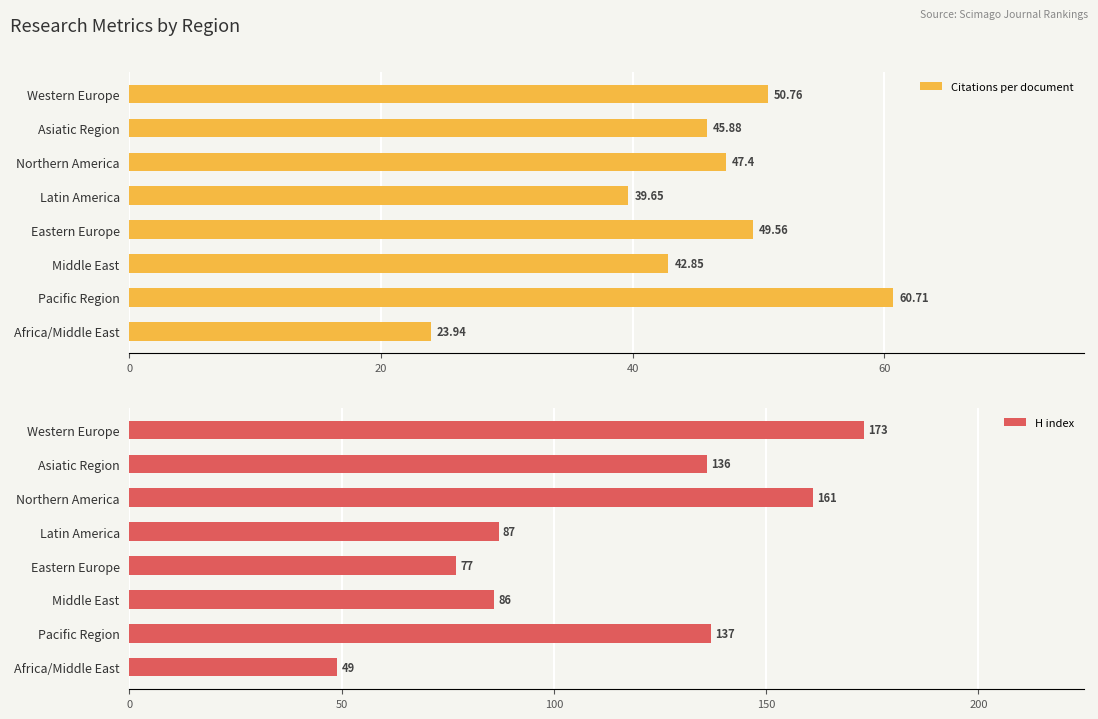

Reading left to right, list all the values displayed in this chart.

Citations per document: 50.8	45.9	47.4	39.6	49.6	42.9	60.7	23.9
H index: 173.0	136.0	161.0	87.0	77.0	86.0	137.0	49.0